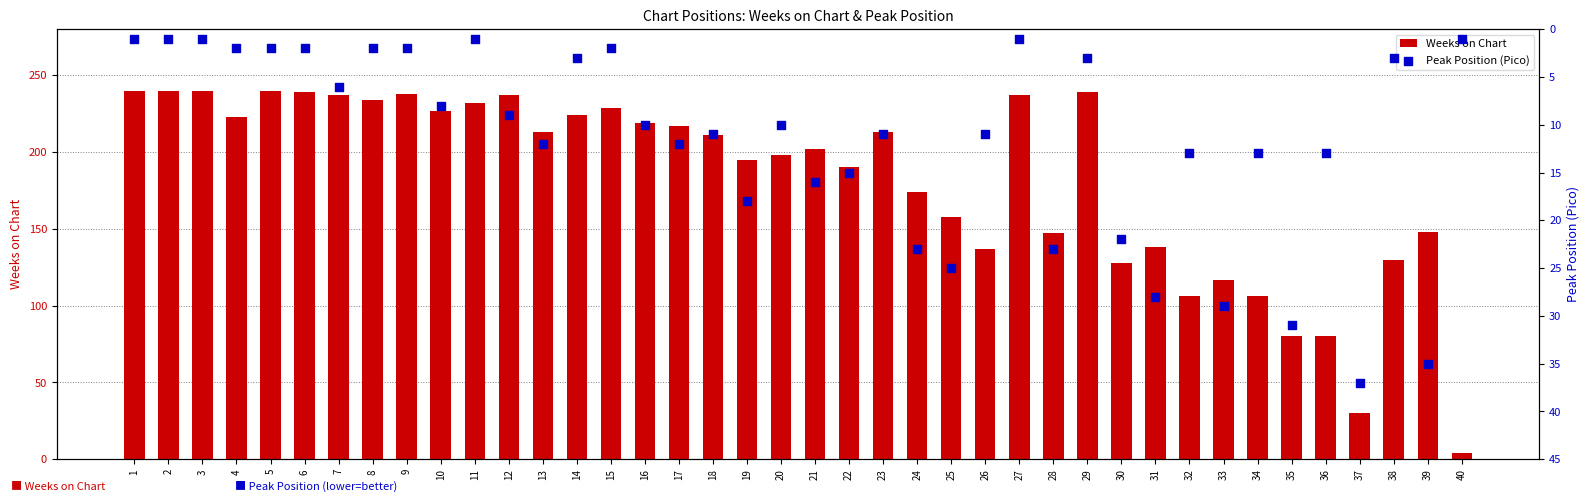

What are all the series names shown in the legend?

Weeks on Chart, Peak Position (Pico)